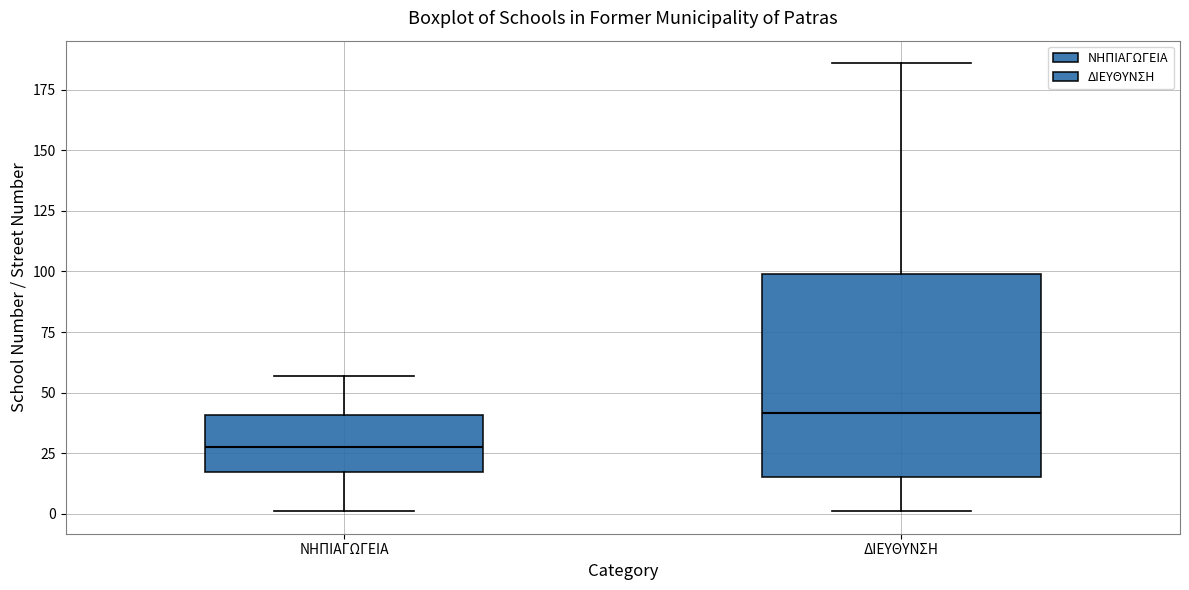

Where does the upper whisker of the box for ΝΗΠΙΑΓΩΓΕΙΑ end on the y-axis? The values are not printed on the chart, so give them approximately, as read against the axis.

55